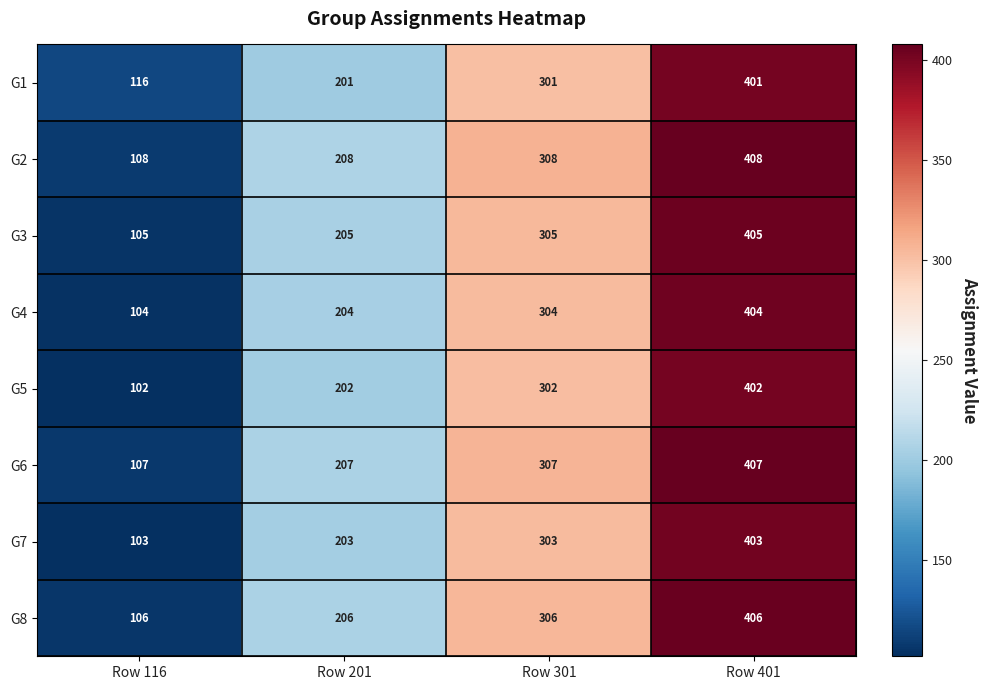

Is it true that G3 equals 144 at Row 116?

False